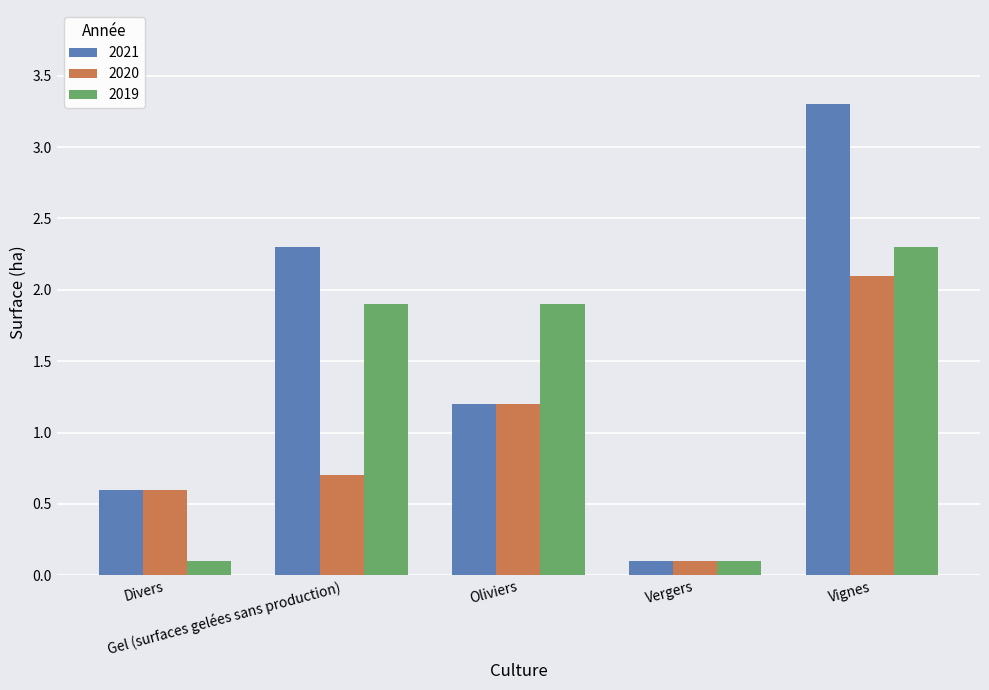

Count the number of data series in this chart.

3